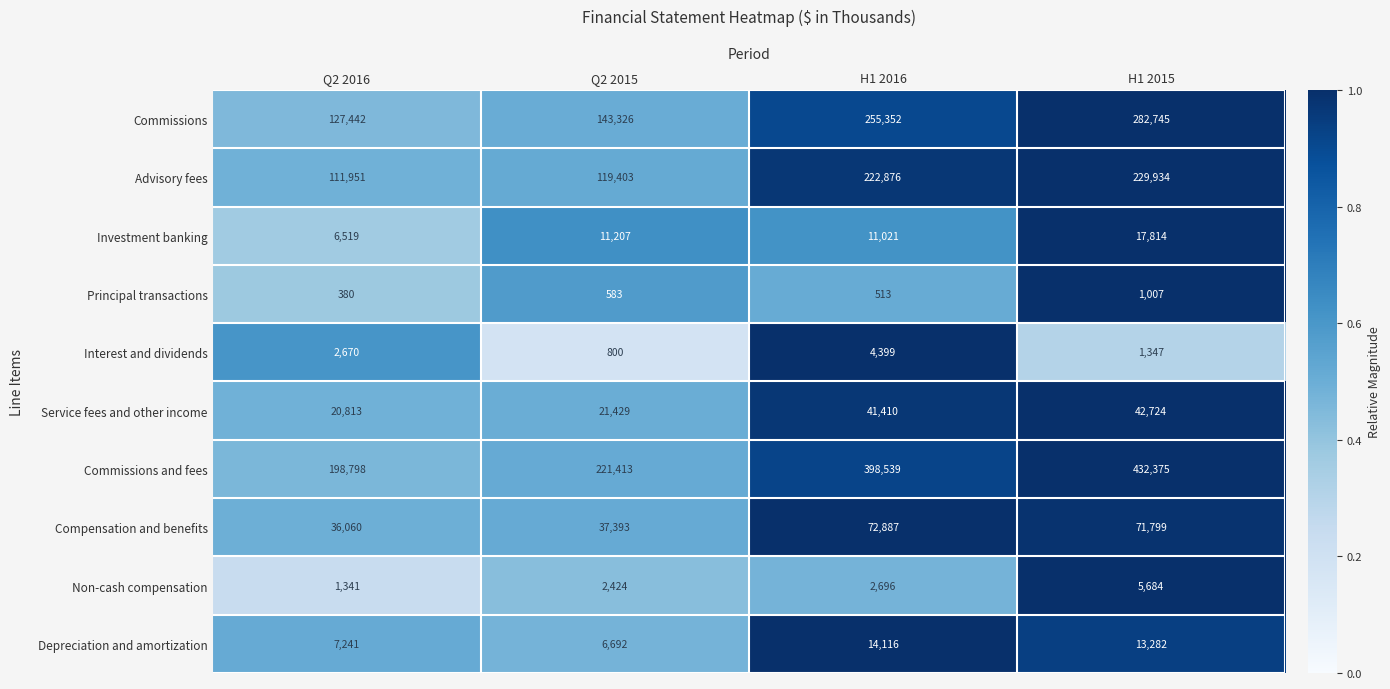

The value of Compensation and benefits at Q2 2015 is 37393. True or false?

True